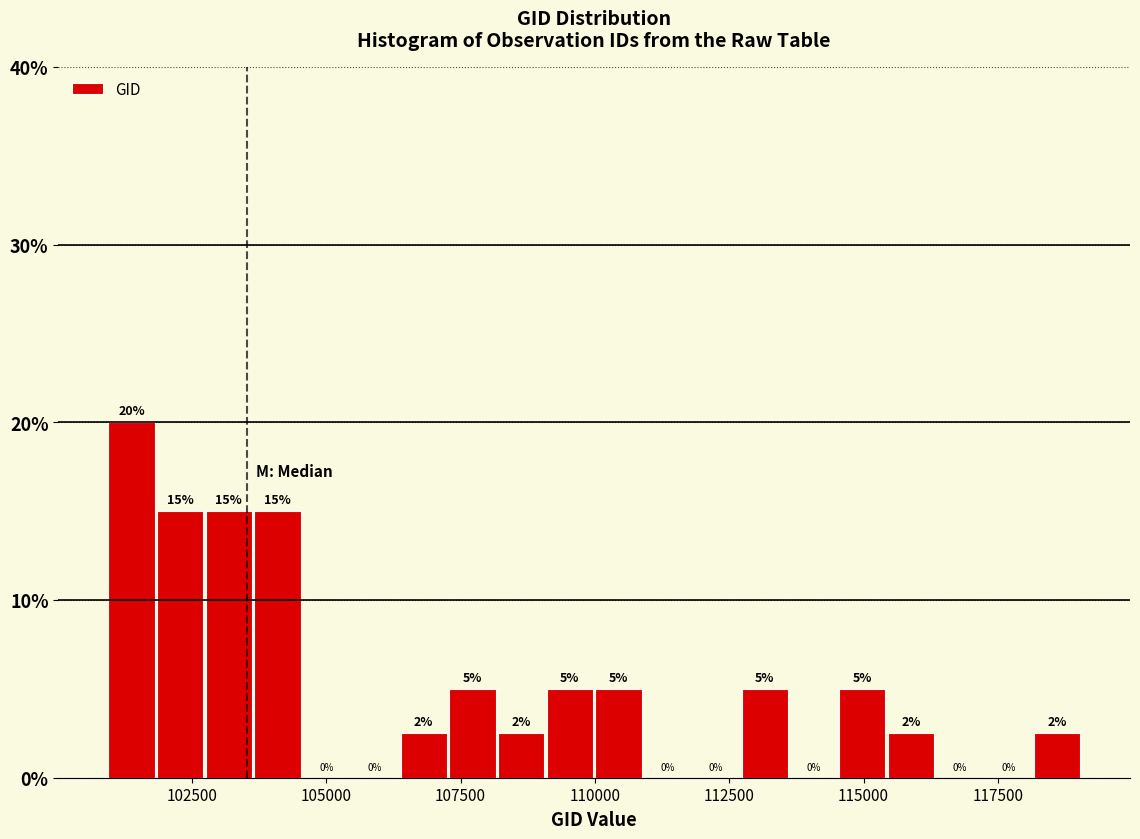

Around what value on the x-axis is the tallest bar? Give the approximate position of its centre, as read against the axis.

101500